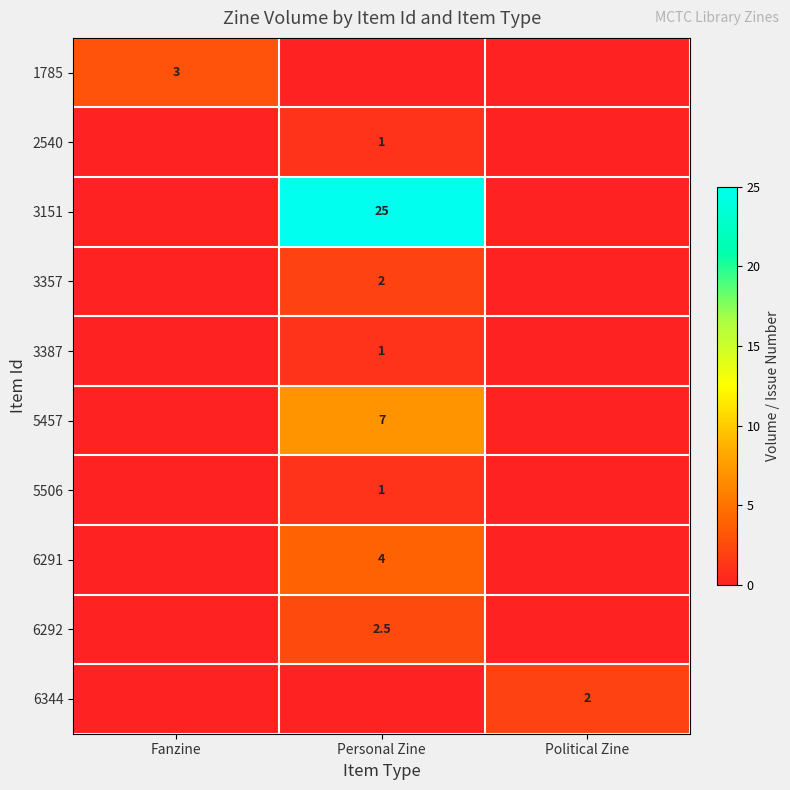

Is it true that 2540 equals 1.7 at Personal Zine?

False